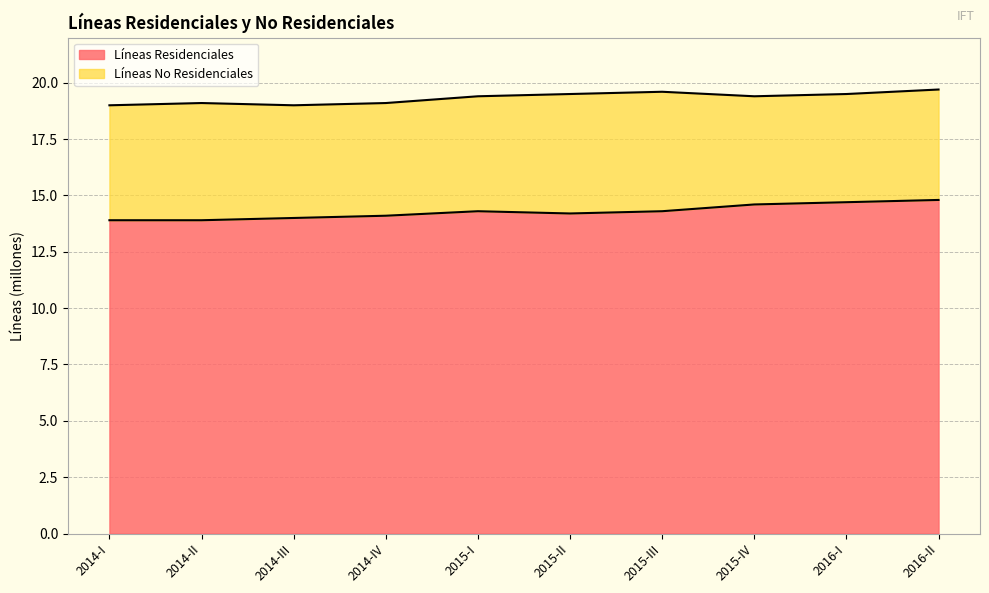

Is it true that the value at 2015-IV is 14.6?

True